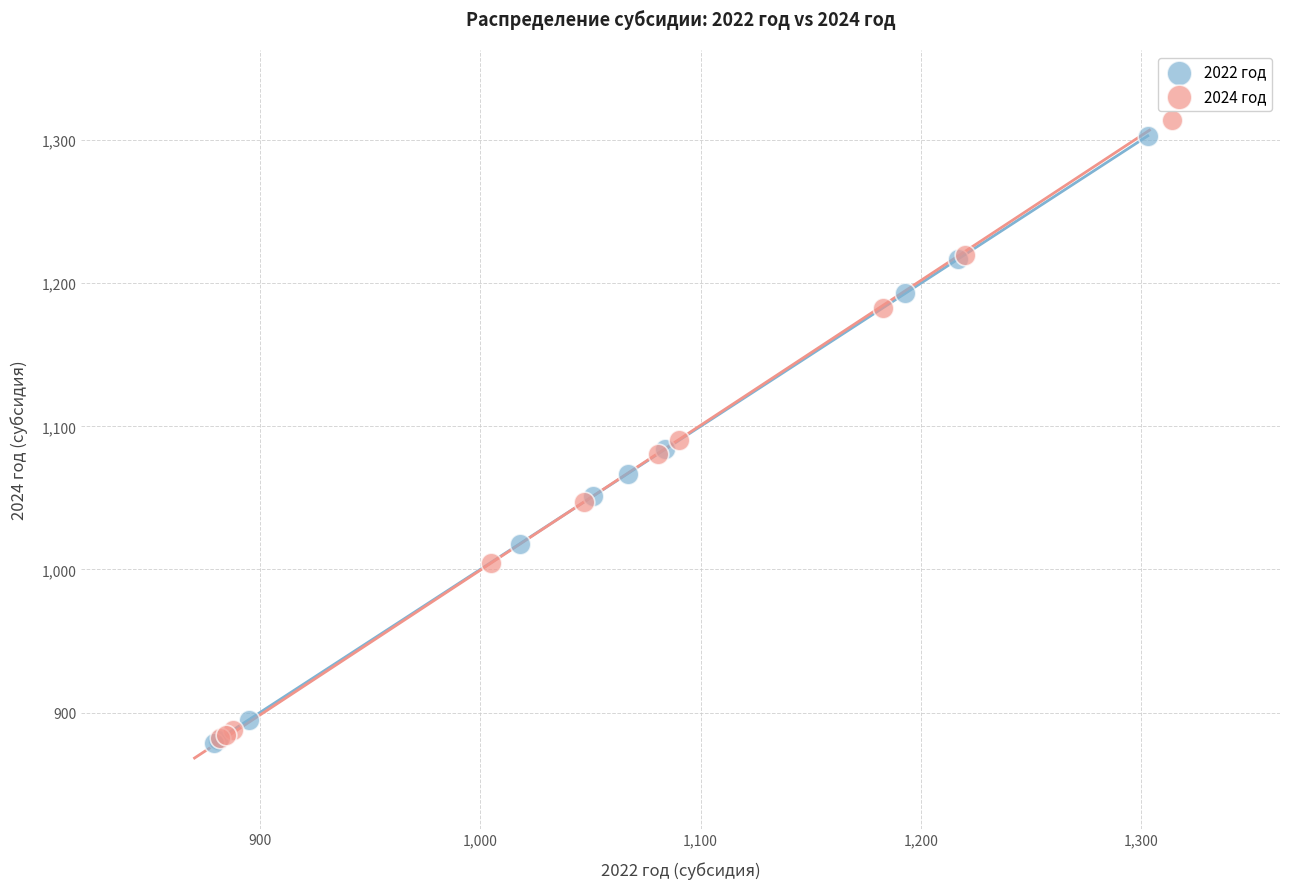

Which series has the widest spread of Y values?

2024 год